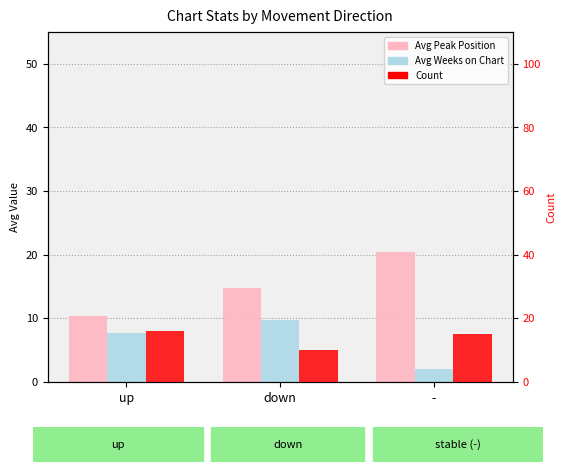

Reading left to right, what are all the values shown in this chart?

Avg Peak Position: 10.3	14.8	20.4
Avg Weeks on Chart: 7.6	9.7	2.0
Count: 16.0	10.0	15.0